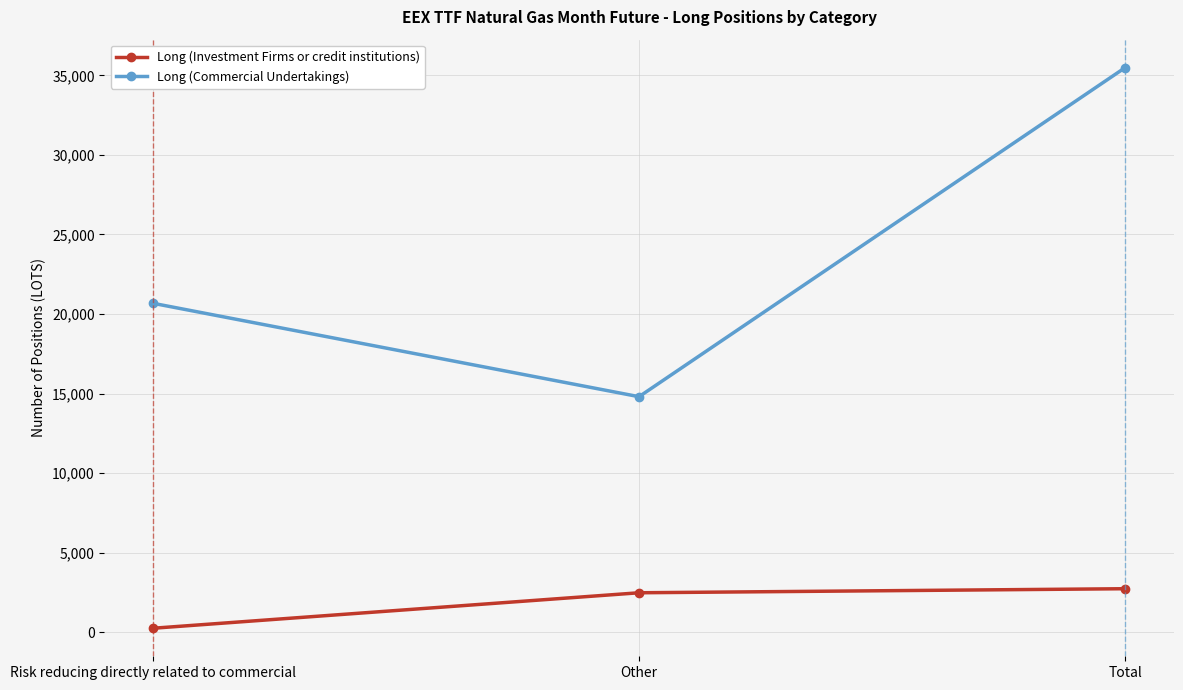

How many lines are shown in the chart?

2